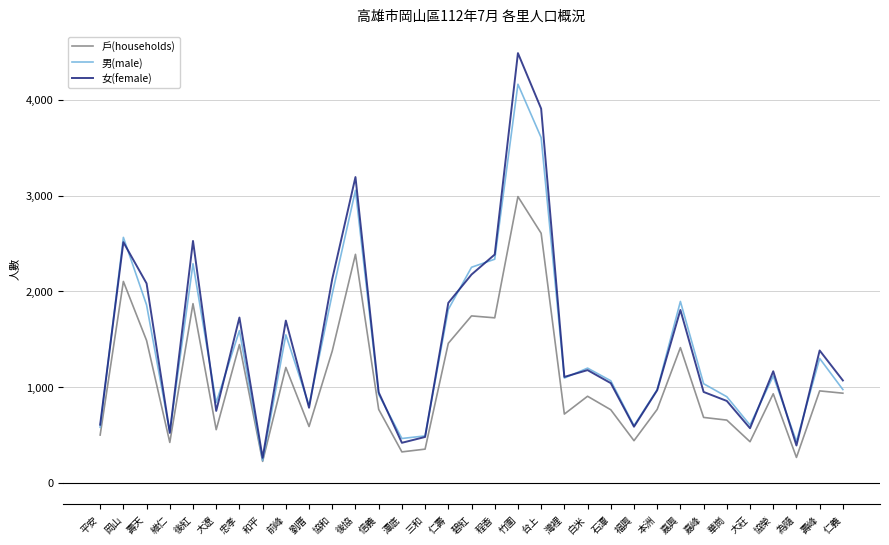

At which category does the chart reach its peak across all series?

竹圍